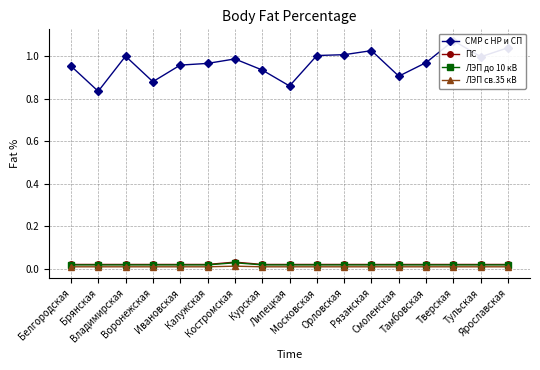

What is the difference between the highest and lowest values at Курская?

0.9